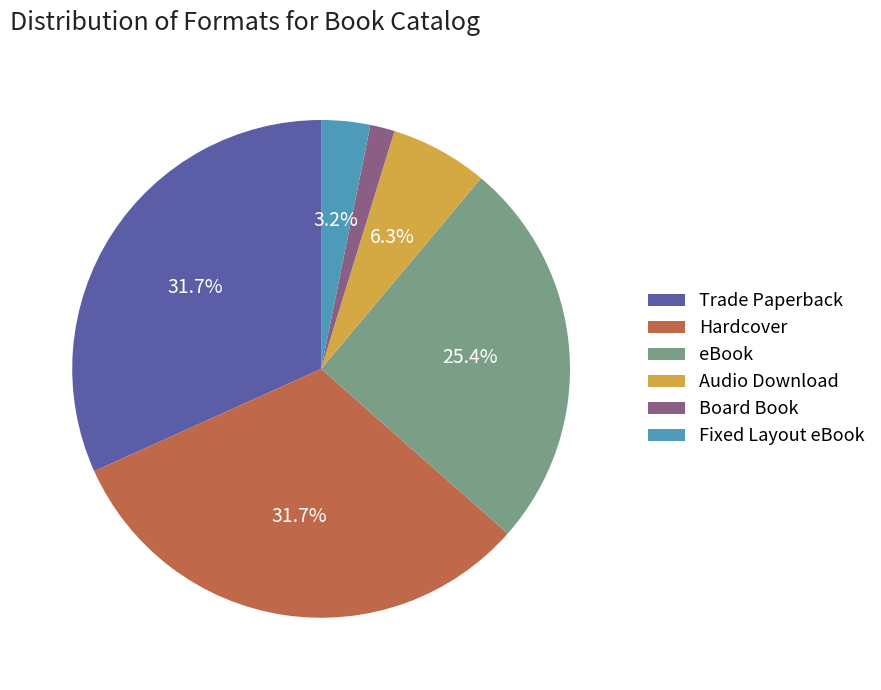

Approximately how many times larger is the value at Trade Paperback compared to Hardcover?

1.0